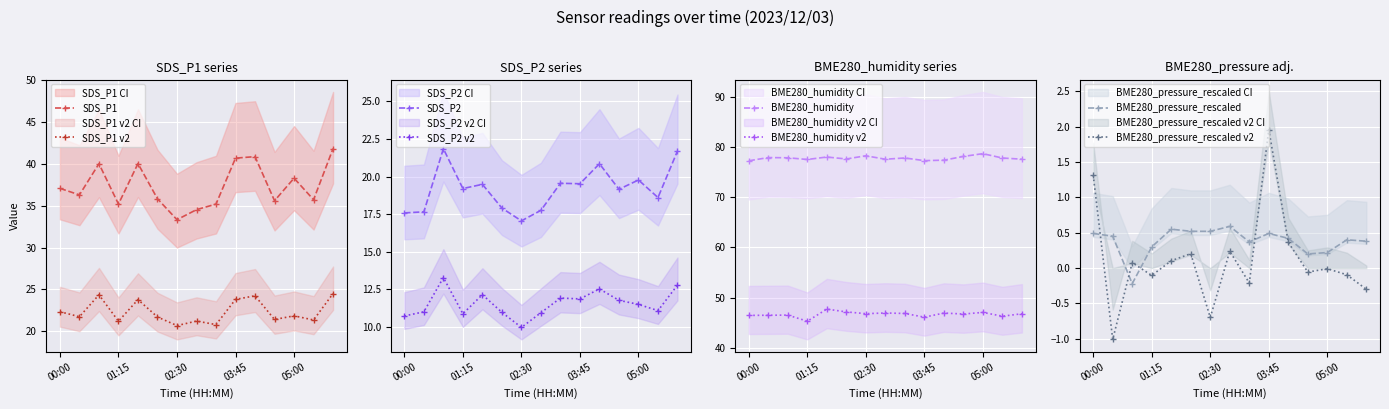

The BME280_pressure_rescaled series shows 0.8 at 00:00. True or false?

False